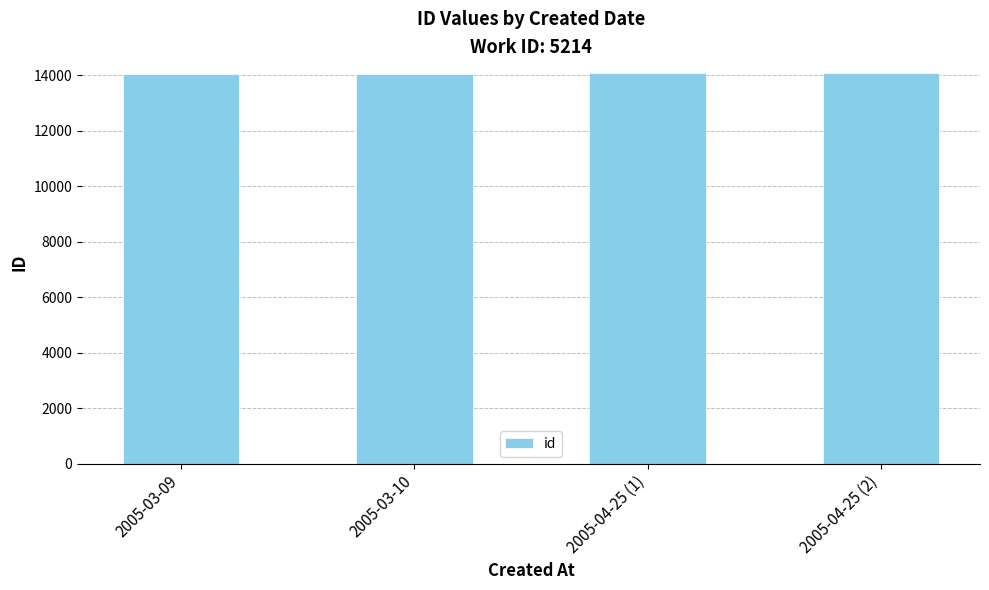

What is the difference between the second highest and minimum values?

17